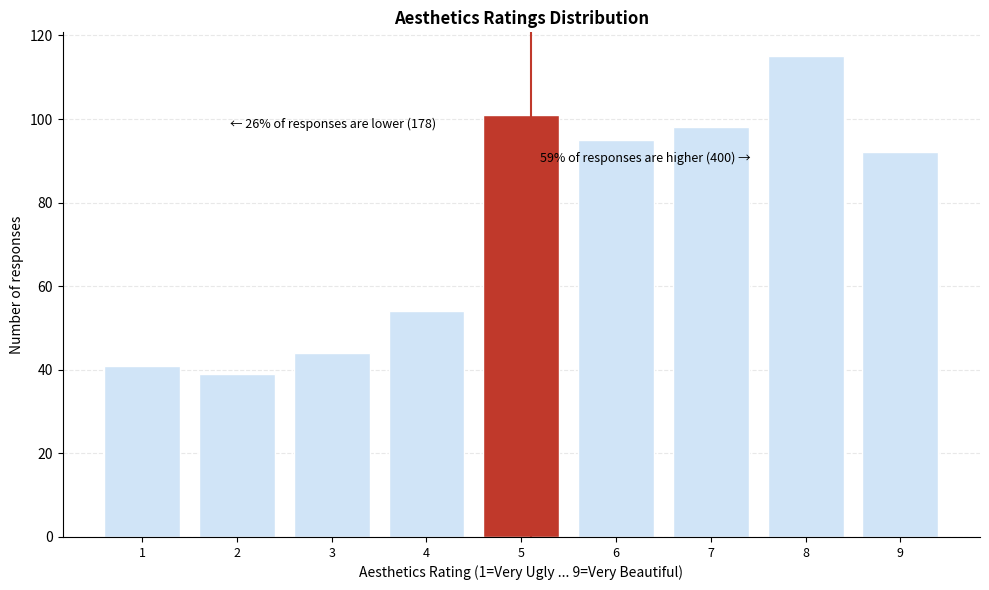

Reading left to right, extract all data points from this chart.

1=41	2=39	3=44	4=54	5=101	6=95	7=98	8=115	9=92